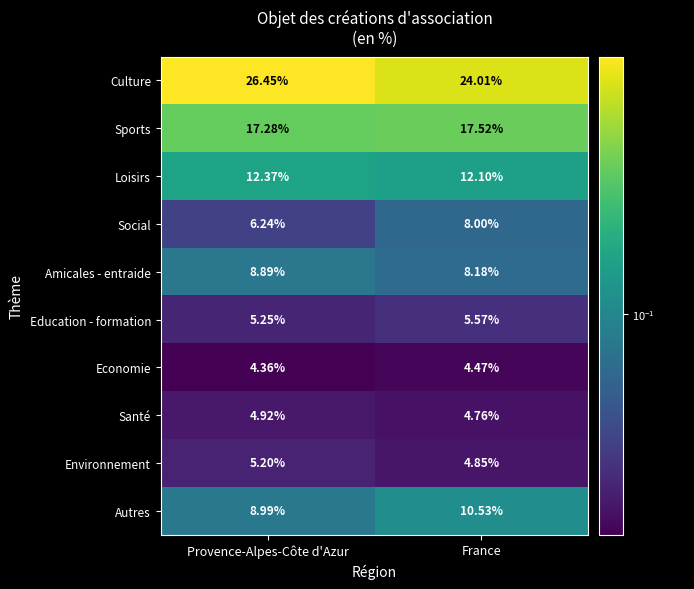

Which series has the largest total across all categories?

Culture